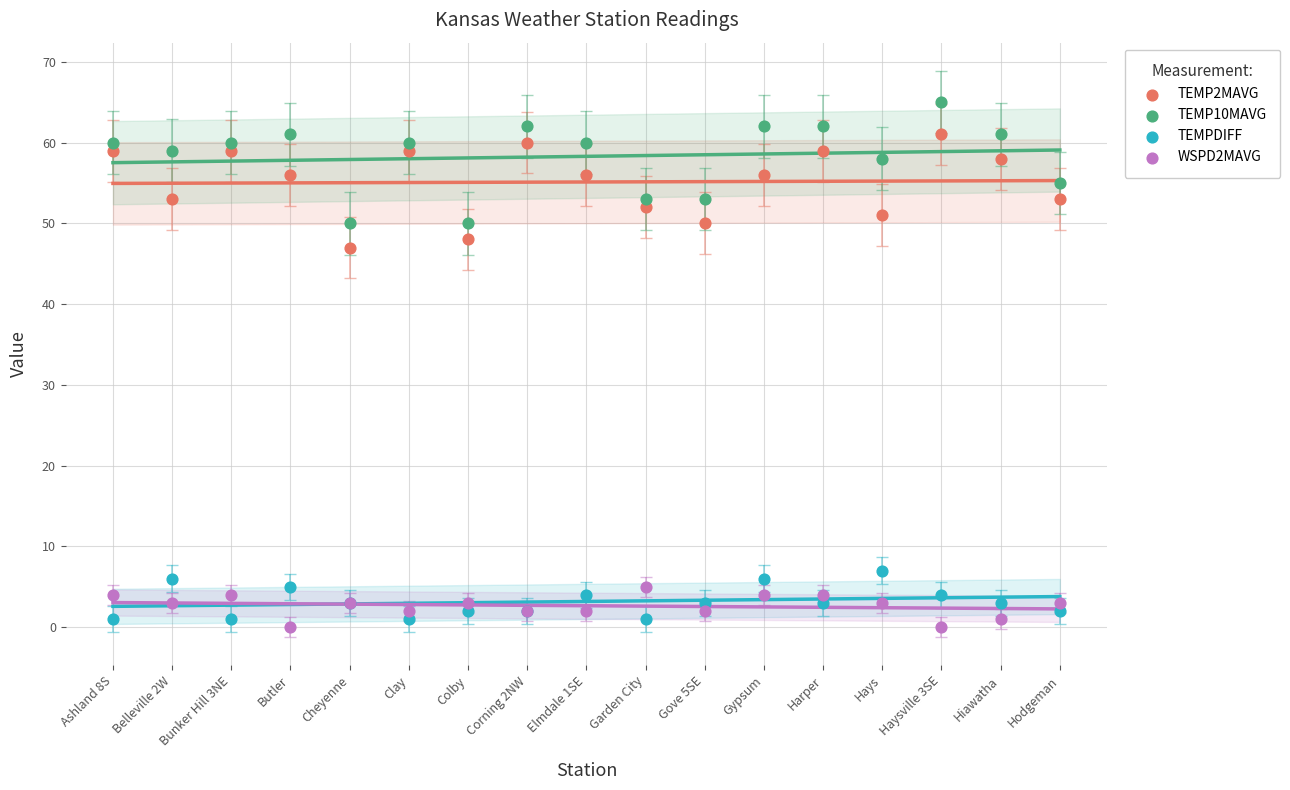

Across all series, what Y value is closest to 32?

47